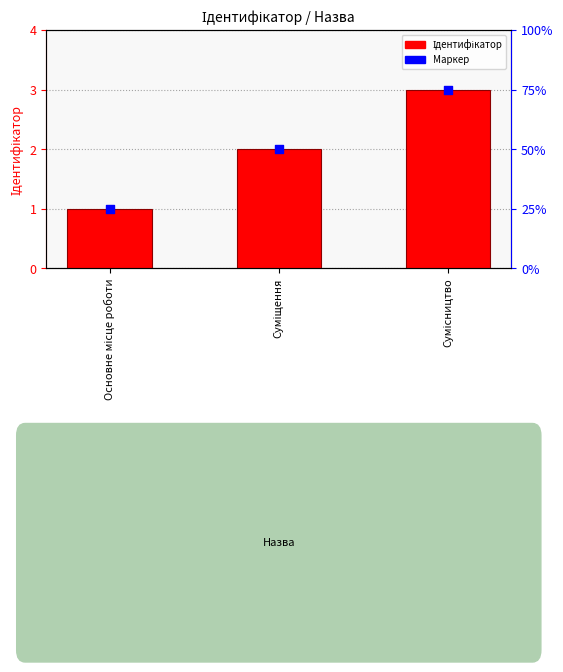

Which series has the widest spread of Y values?

Ідентифікатор